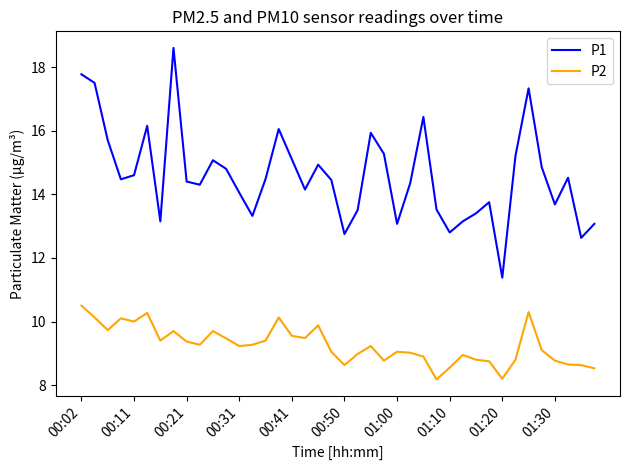

List the series in order of their overall mean, lowest first.

P2, P1